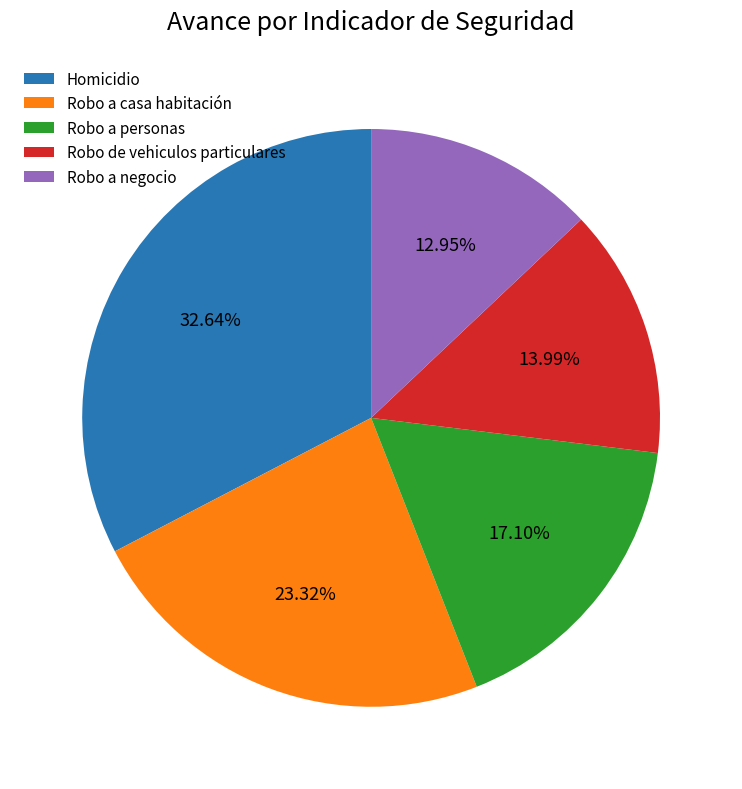

Is it true that Robo a personas is 17% of the pie?

True